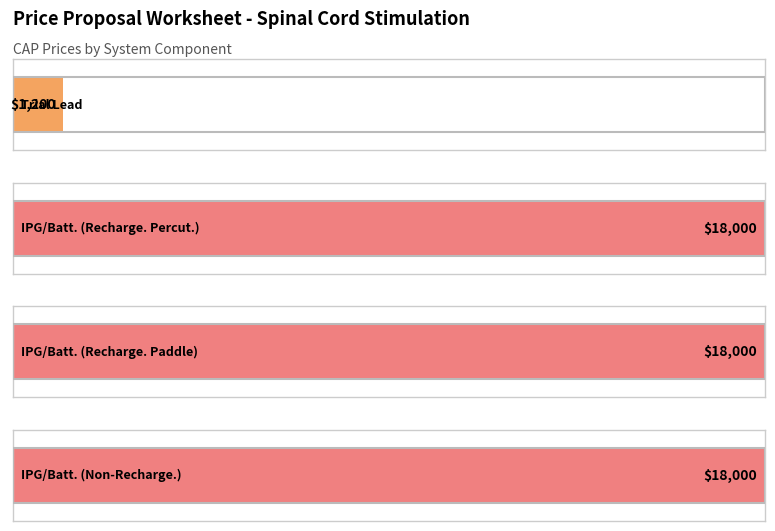

The value at IPG / Battery (Rechargeable Paddle) is 24625. True or false?

False